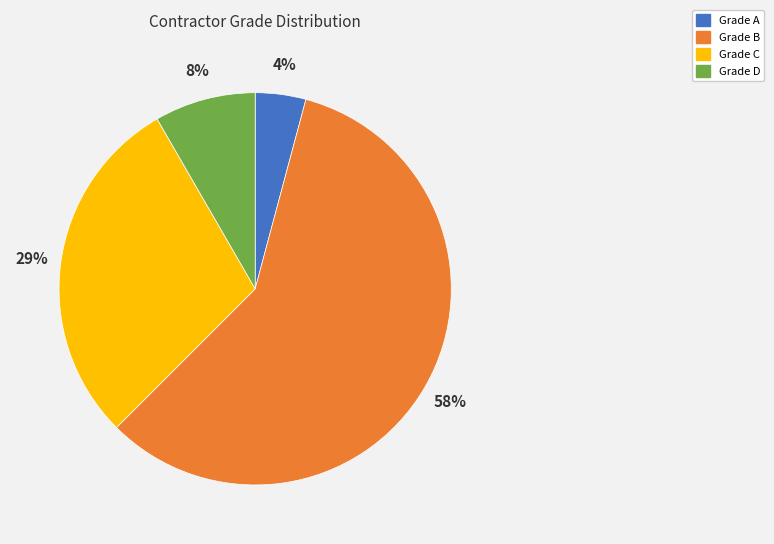

What percentage is the Grade A slice, to the nearest percent?

4%